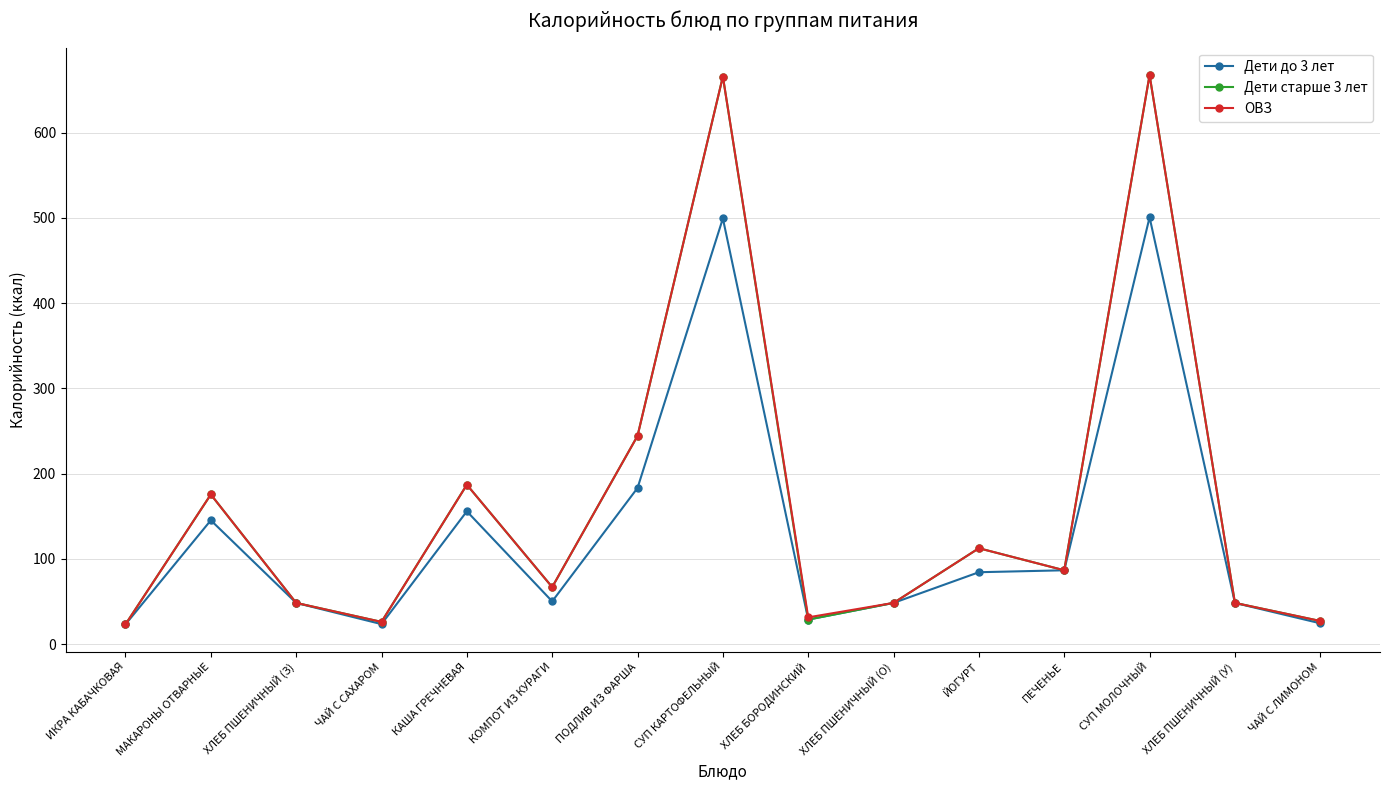

The value of Дети старше 3 лет at ХЛЕБ БОРОДИНСКИЙ is 5.8. True or false?

False